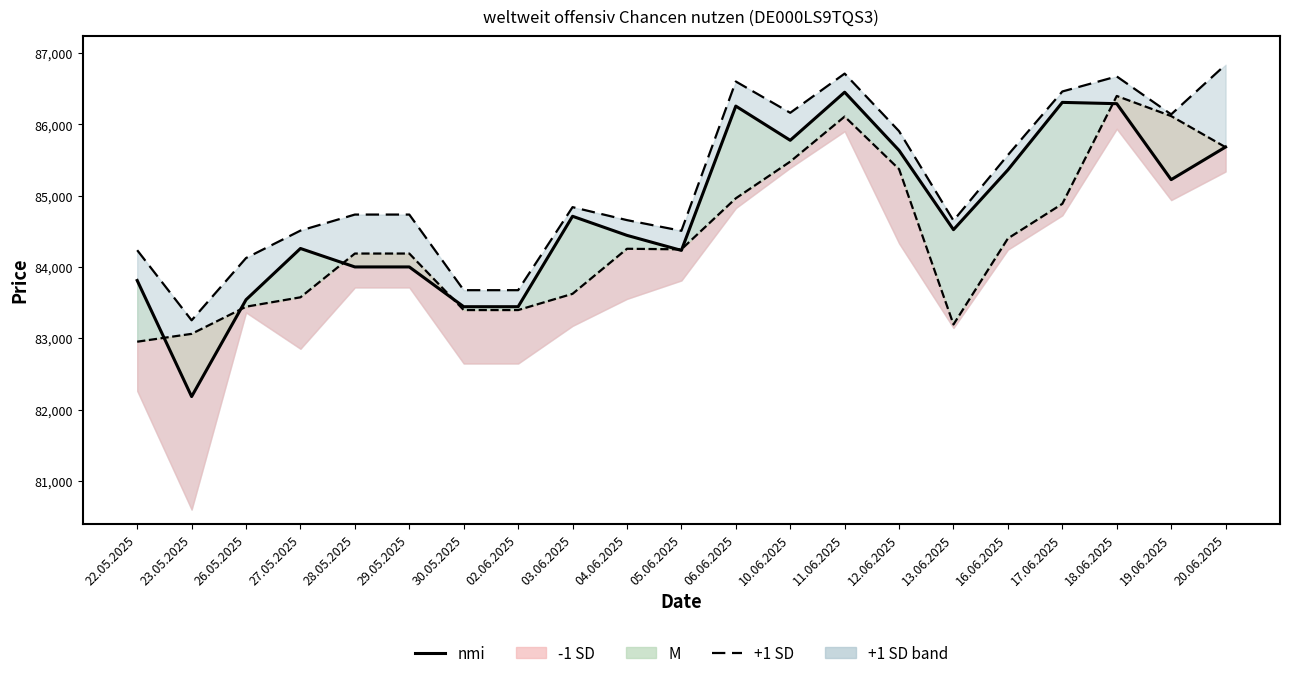

Rank the series at 23.05.2025 from lowest to highest value.

Close (nmi), Open (-1 SD), High (+1 SD)